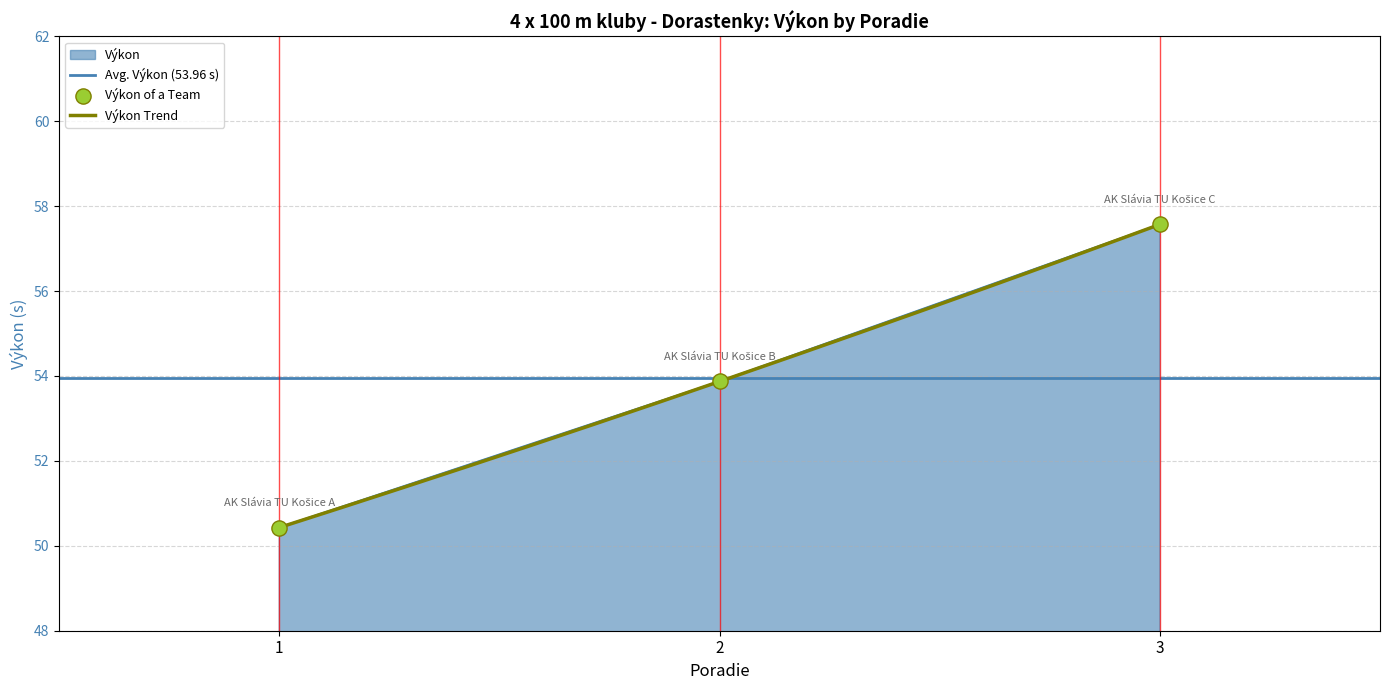

Between 2 and 1, which is larger?

2